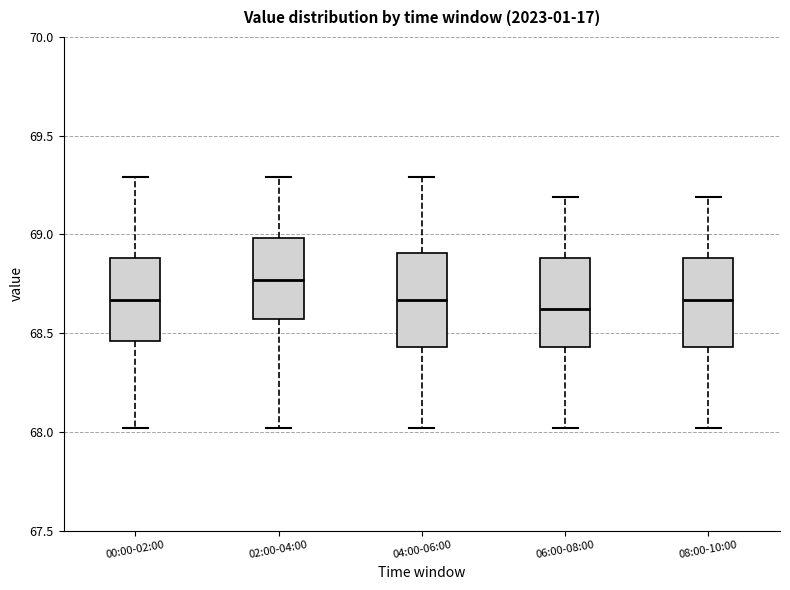

Reading left to right, transcribe this box plot: for each box, give where its median line is, the range the box spans, and where its two whiskers end, as read against the y-axis. The values are not printed on the chart, so give them approximately, as read against the axis.

00:00-02:00: median 68.65, box 68.45 to 68.90, whiskers 68.00 to 69.30
02:00-04:00: median 68.75, box 68.55 to 69.00, whiskers 68.00 to 69.30
04:00-06:00: median 68.65, box 68.45 to 68.90, whiskers 68.00 to 69.30
06:00-08:00: median 68.60, box 68.45 to 68.90, whiskers 68.00 to 69.20
08:00-10:00: median 68.65, box 68.45 to 68.90, whiskers 68.00 to 69.20